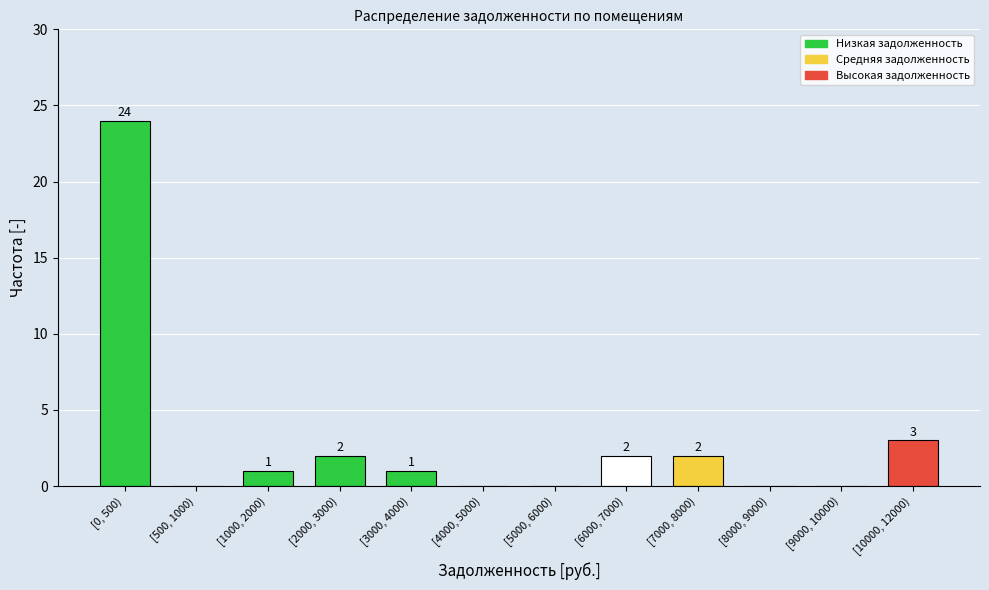

At which category does the chart reach its peak across all series?

[0, 500)